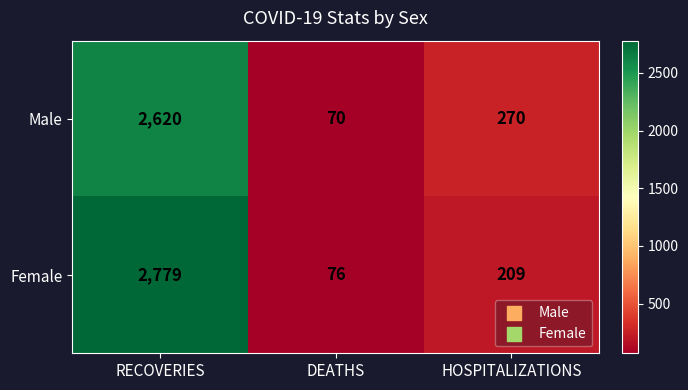

Which series changed the most between DEATHS and HOSPITALIZATIONS?

Male